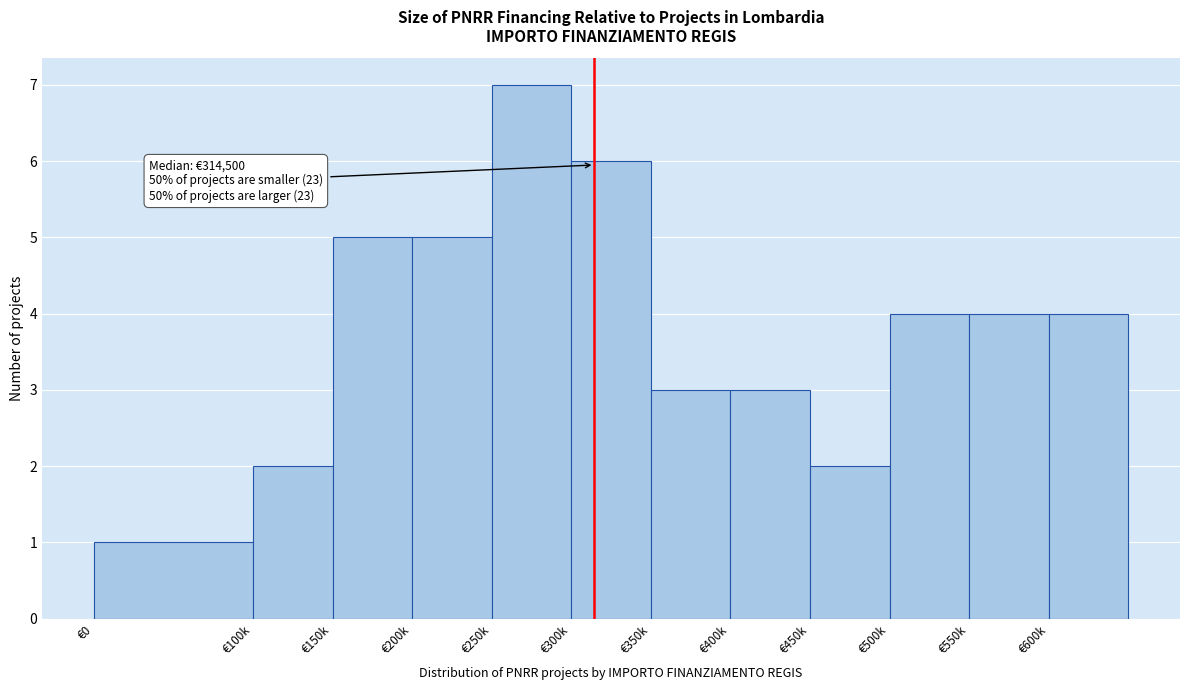

Reading left to right, what are all the values shown in this chart?

€0=1	€100k=2	€150k=5	€200k=5	€250k=7	€300k=6	€350k=3	€400k=3	€450k=2	€500k=4	€550k=4	€600k=4